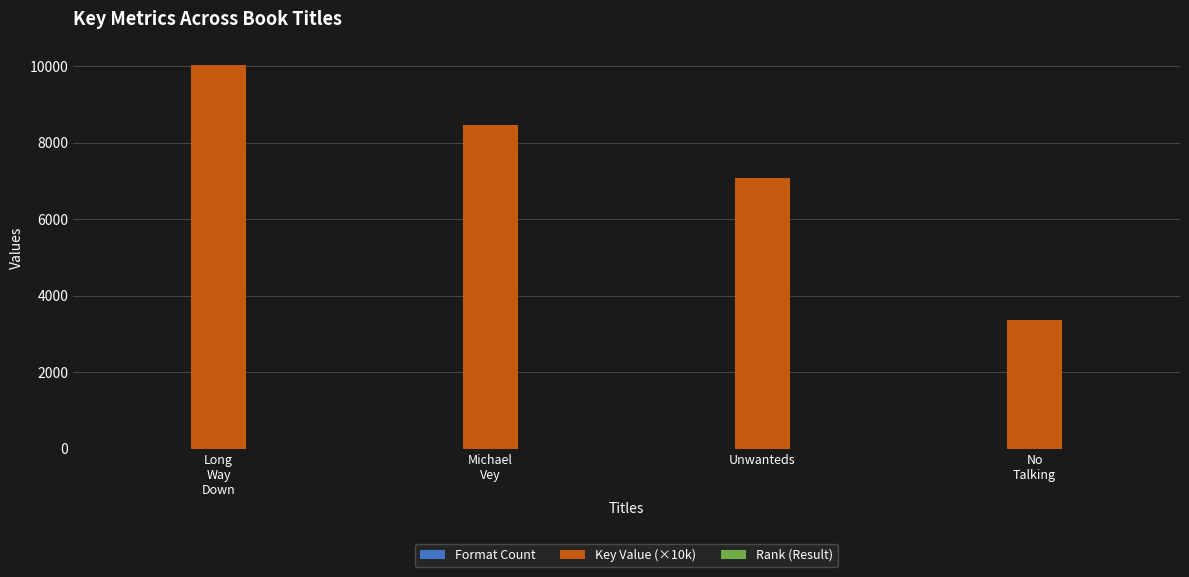

Which series has the largest total across all categories?

Key Value (×10k)